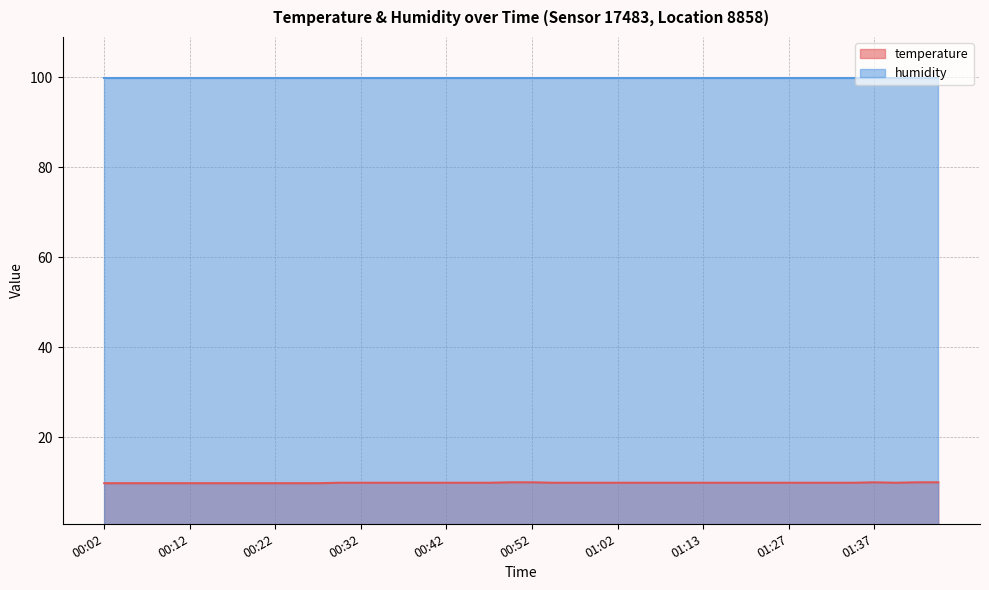

Which has a higher value, 00:14 or 01:10?

01:10